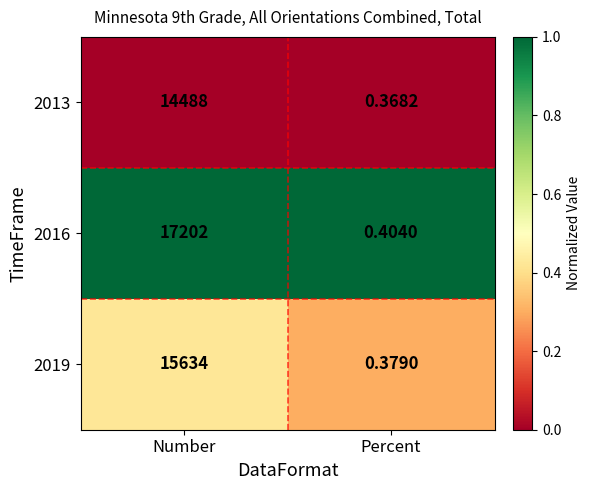

At which category is the sum across all series the highest?

Number